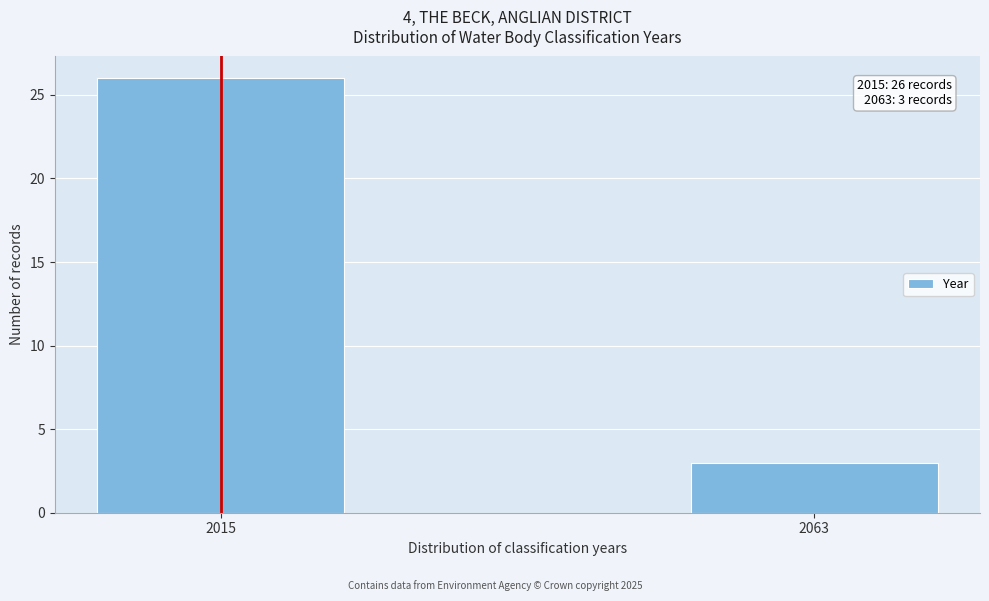

Reading left to right, what are all the values shown in this chart?

26	3